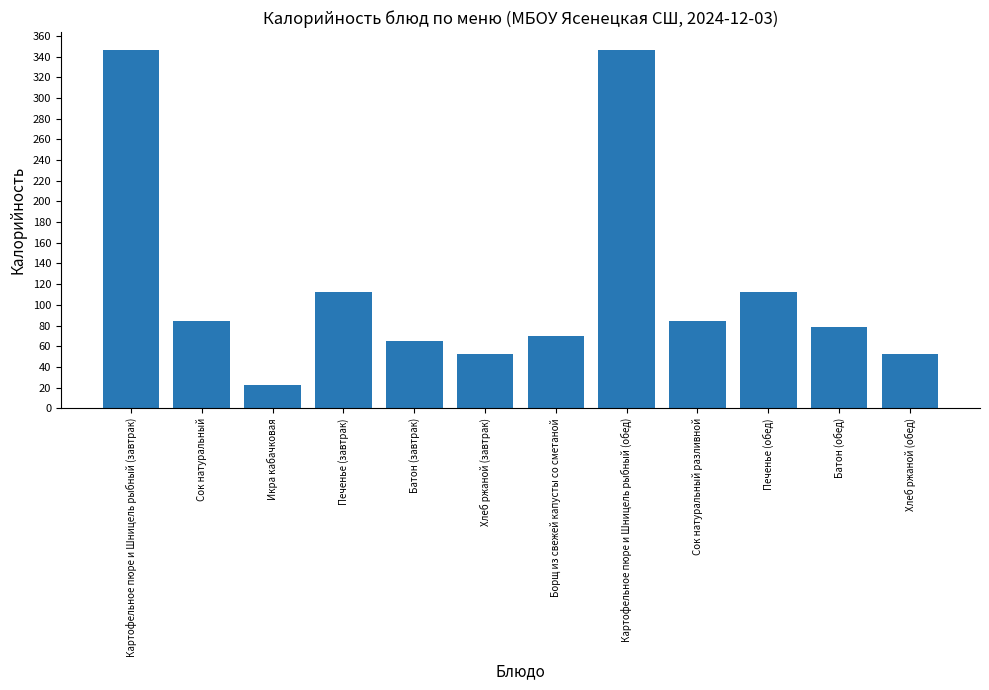

How many data points are above 84?

6